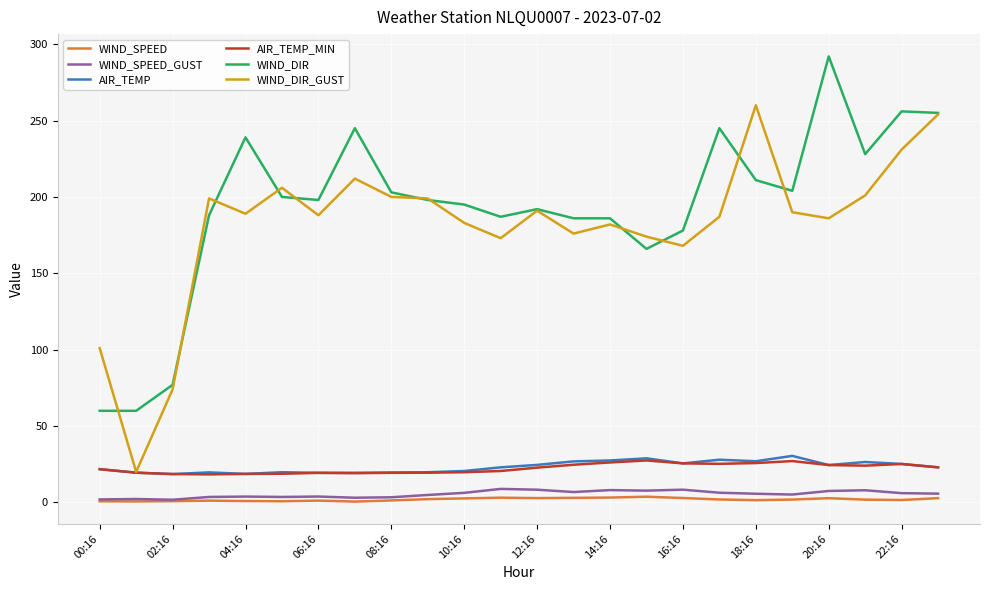

What is the lowest value of the AIR_TEMP_MIN series?

18.4